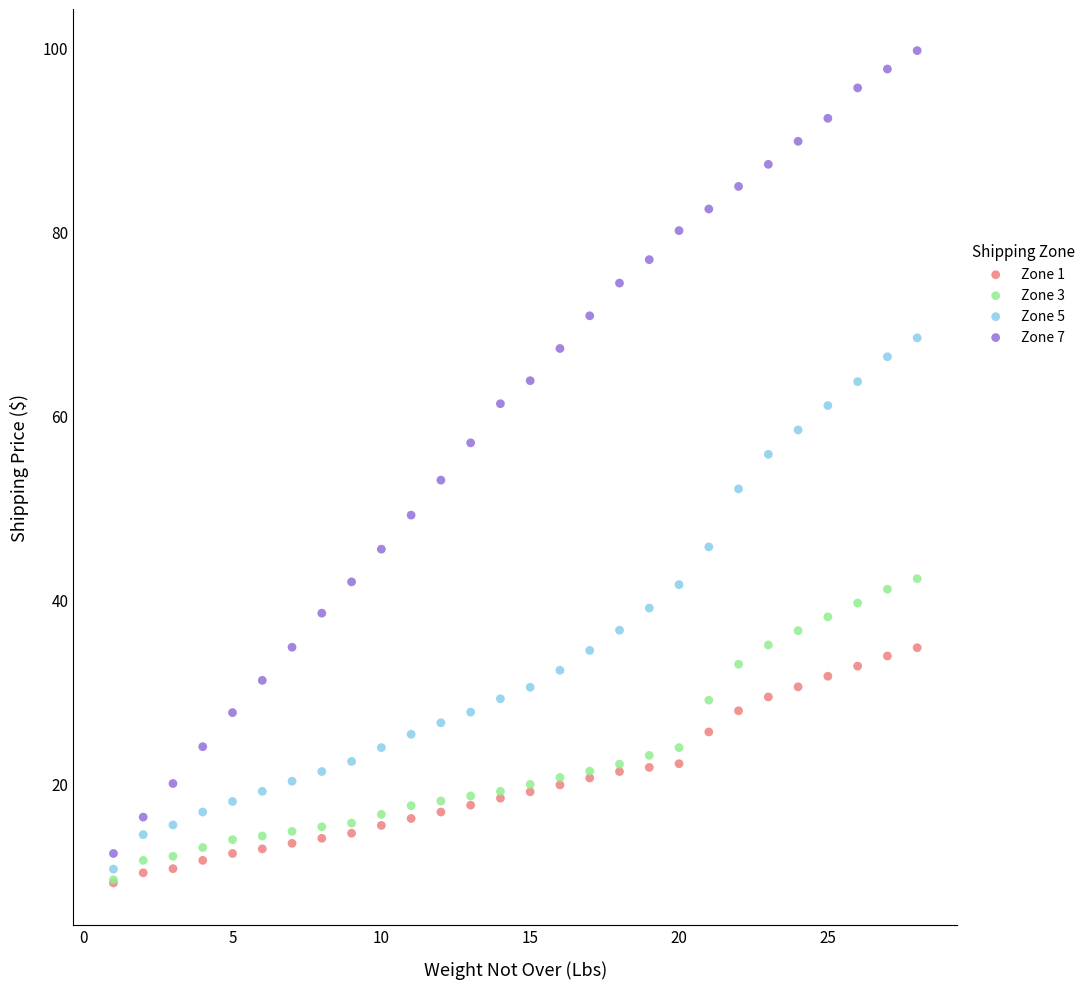

What are all the series names shown in the legend?

Zone 1, Zone 3, Zone 5, Zone 7